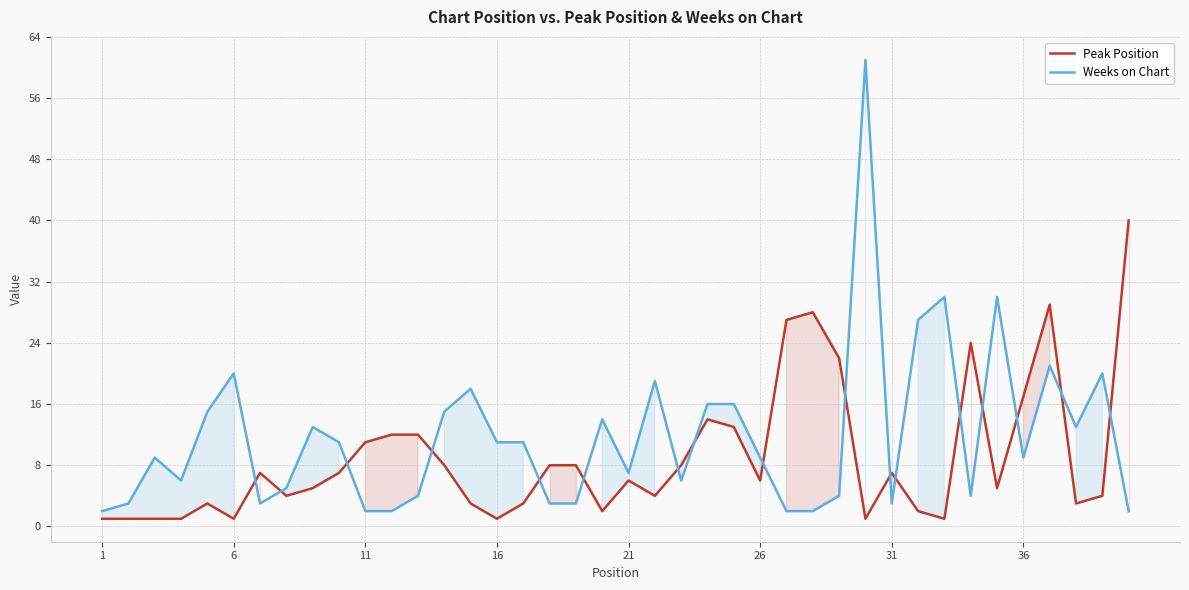

Is the value of Weeks on Chart at 16 greater than the value of Peak Position at 1?

Yes